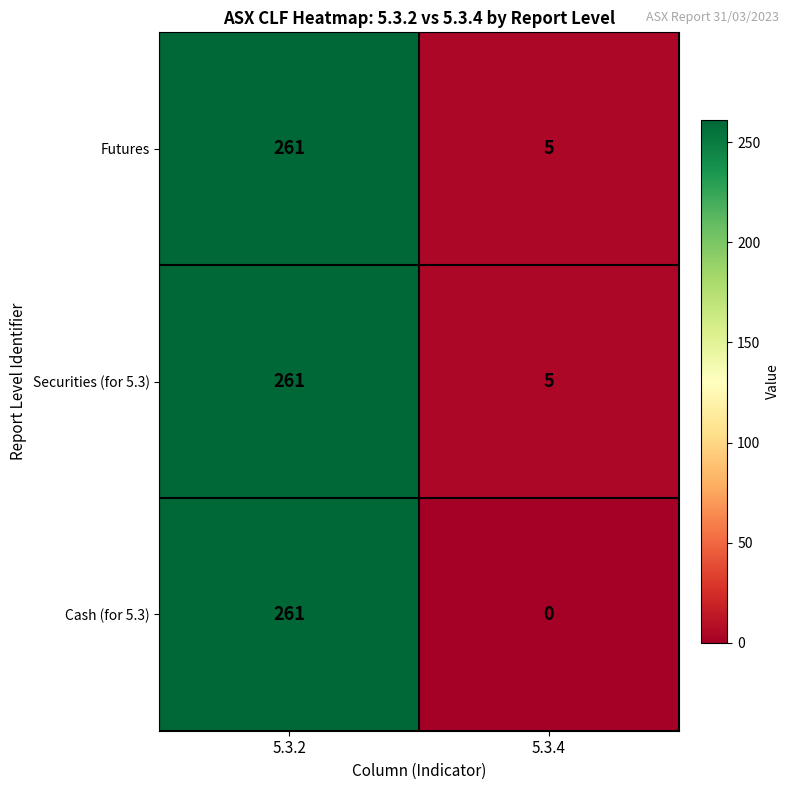

Reading left to right, extract all data points from this chart.

Futures: 261	5
Securities (for 5.3): 261	5
Cash (for 5.3): 261	0